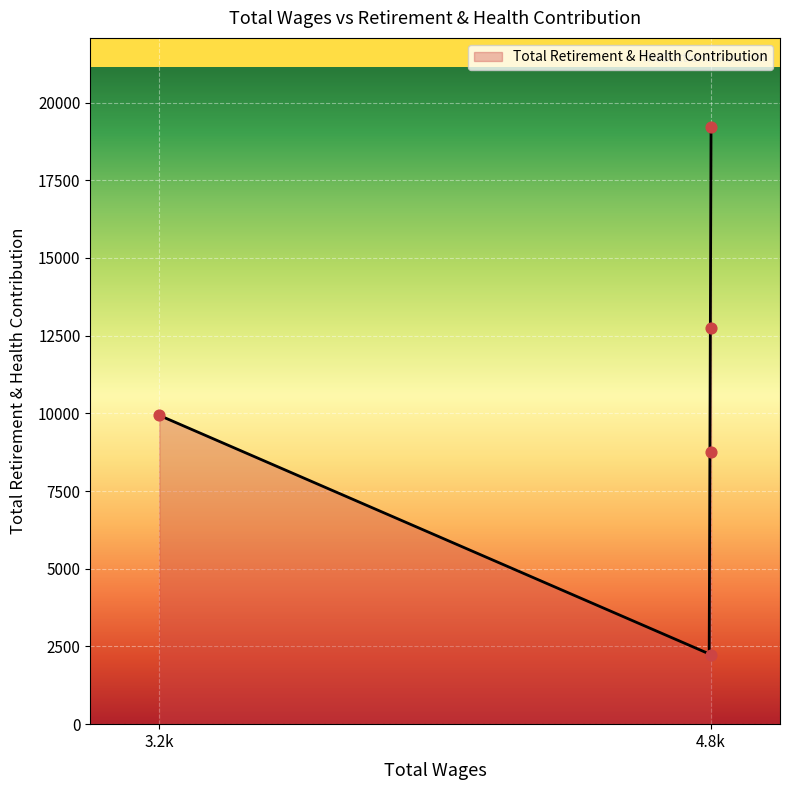

Between 3200.0 and 4800.0, which is larger?

3200.0